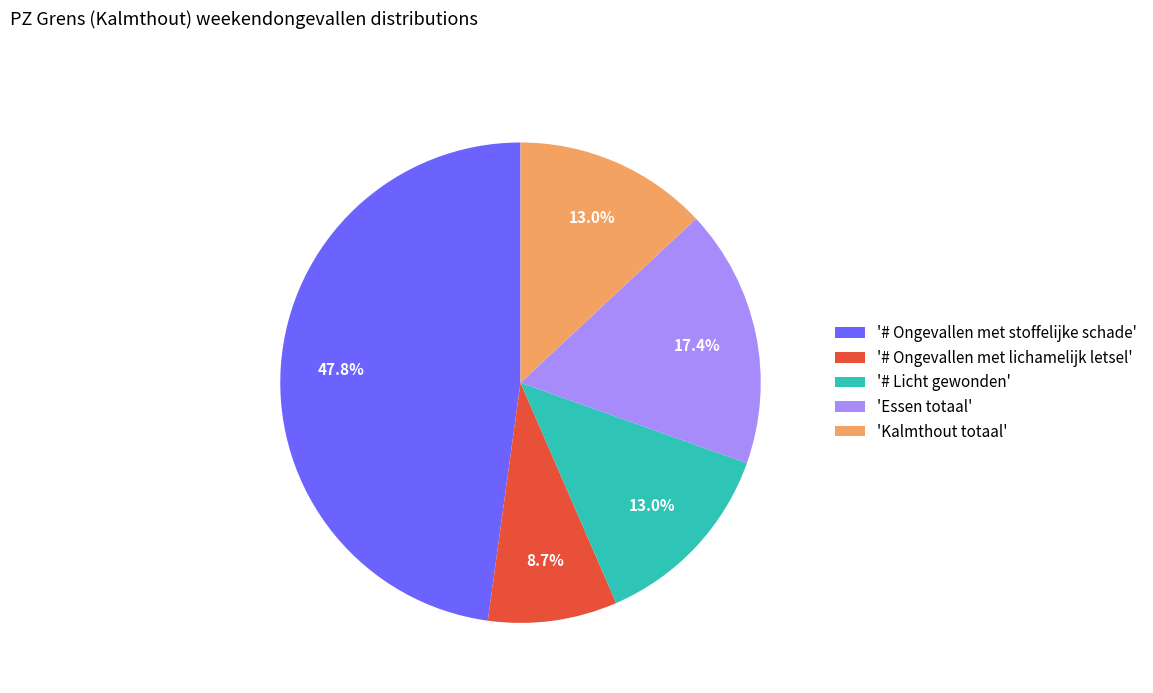

Does 'Kalmthout totaal' account for over 50% of the chart?

No